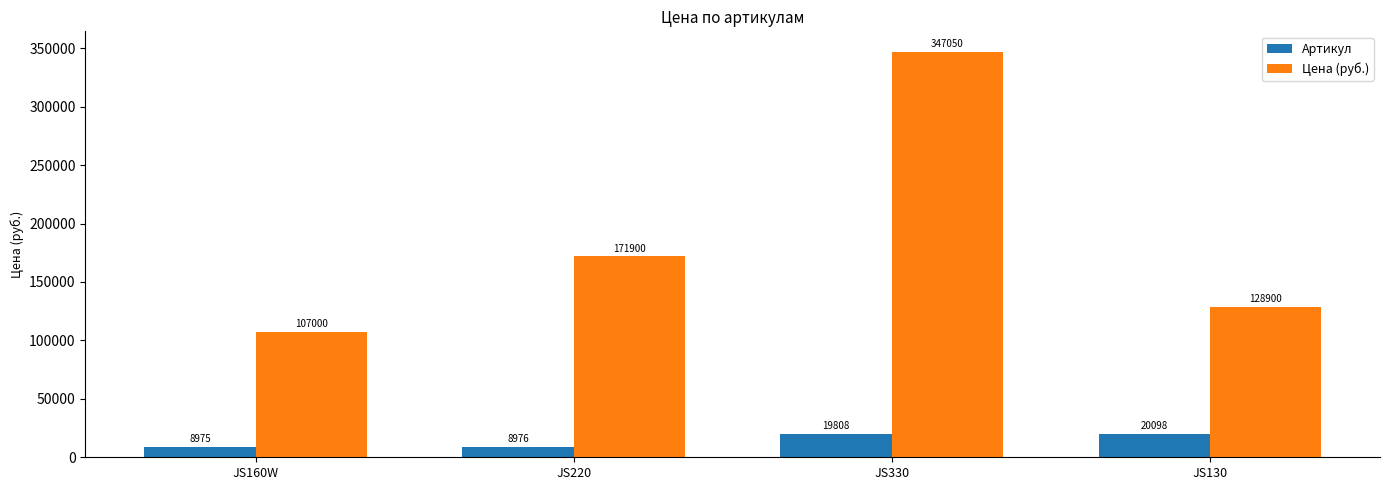

Does the chart contain any negative values?

No